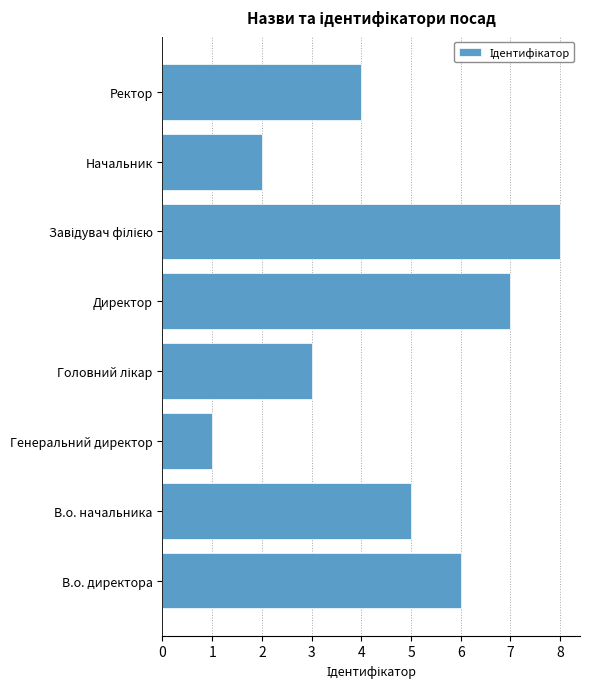

How many distinct data groups are displayed?

1